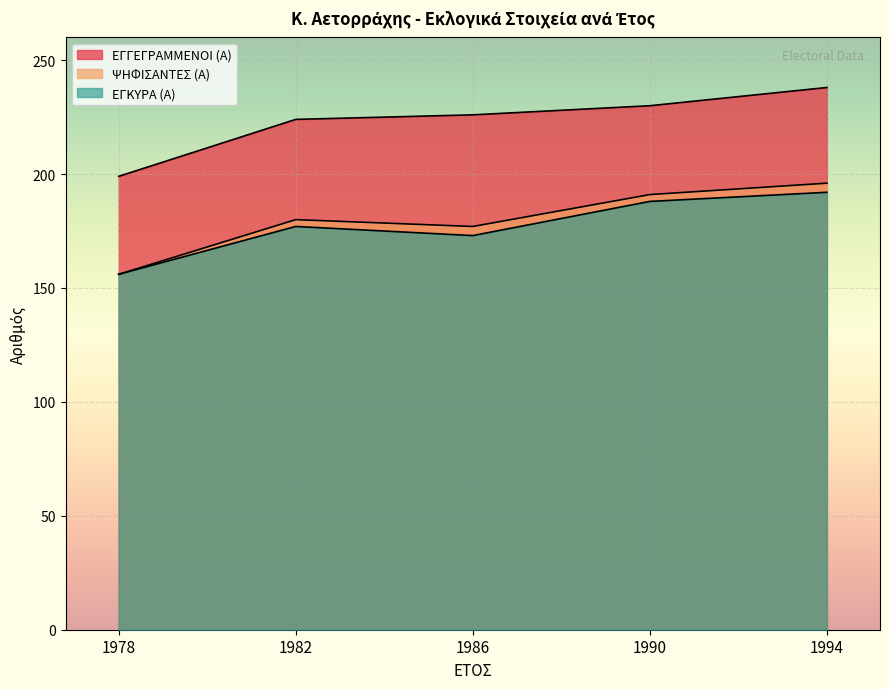

How many data points in ΕΓΓΕΓΡΑΜΜΕΝΟΙ (Α) are above 226?

2